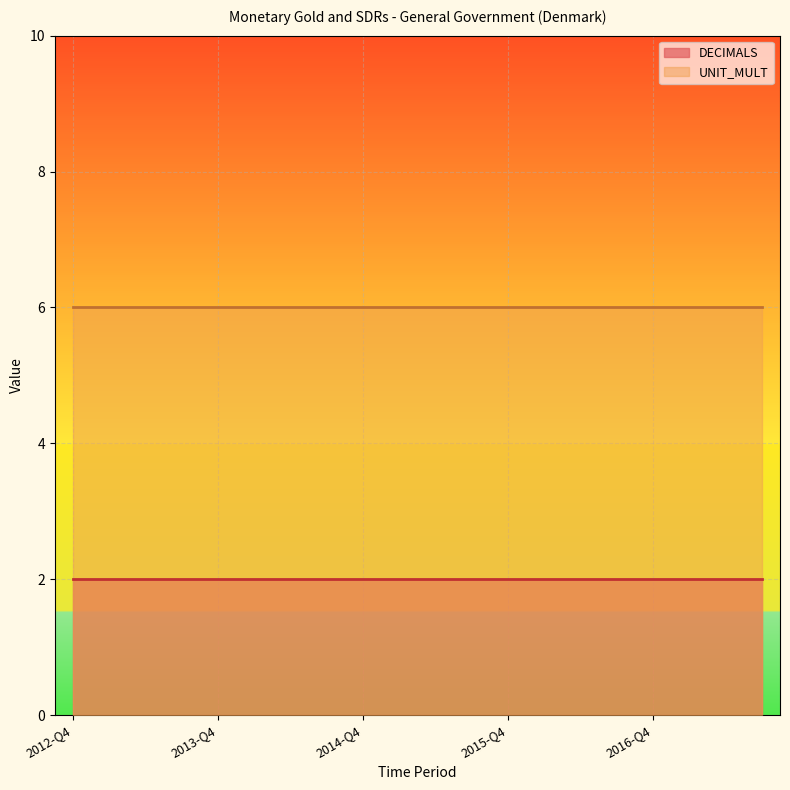

At which category does the chart reach its minimum across all series?

2012-Q4